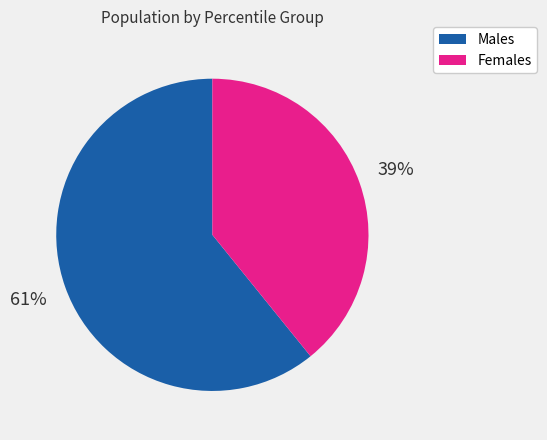

How many slices are in this pie chart?

2